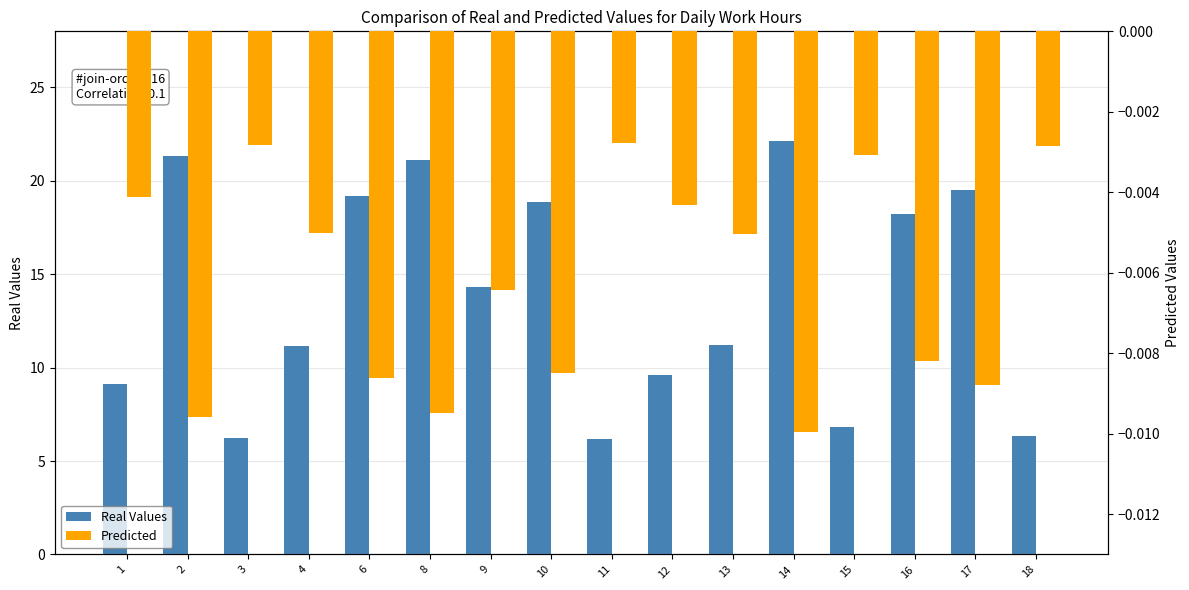

At which category is the sum across all series the highest?

14